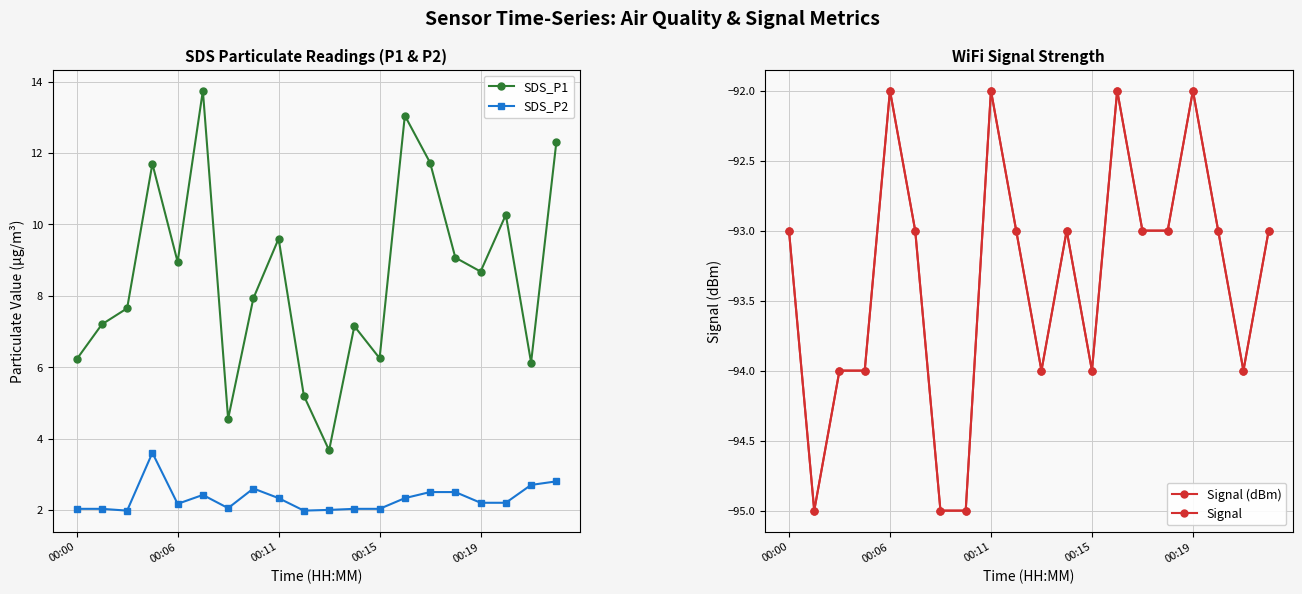

Which series has the largest range (max minus min)?

SDS_P1